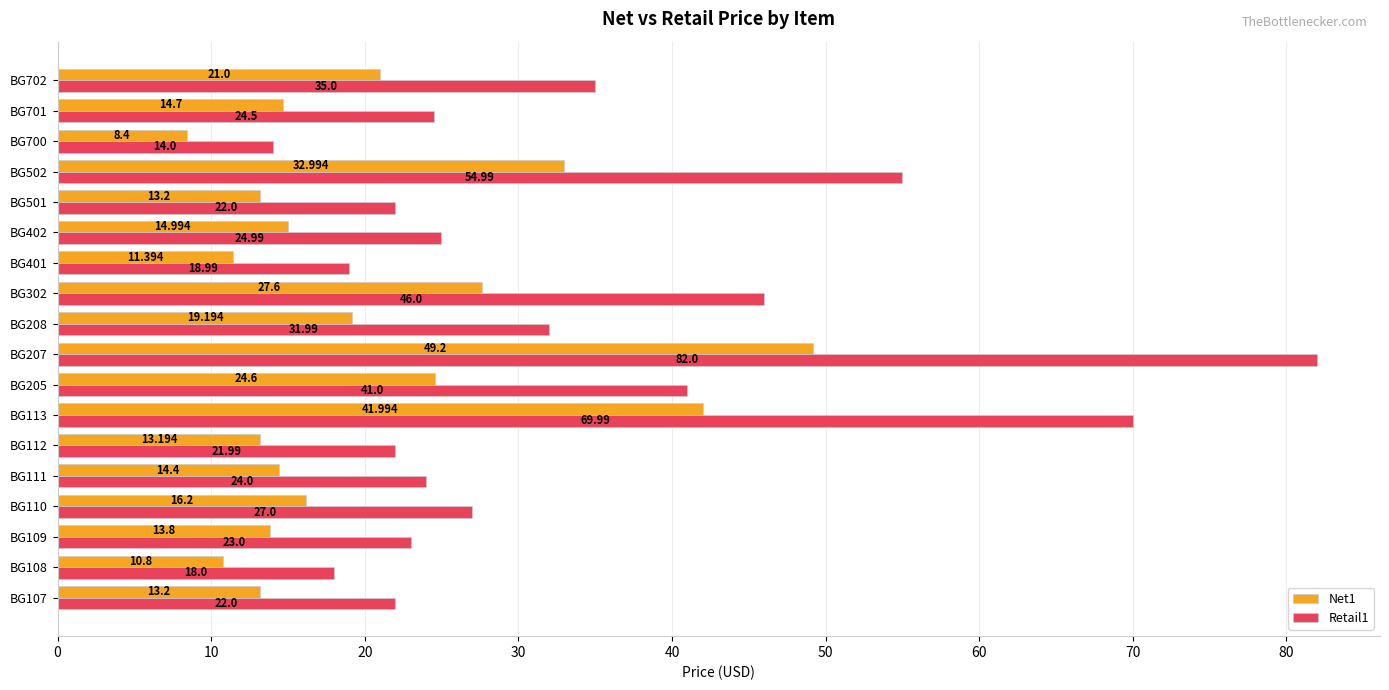

What are all the series names shown in the legend?

Net1, Retail1